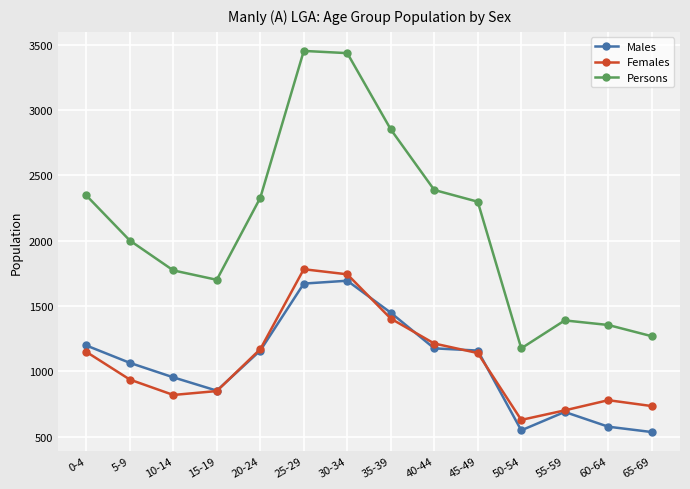

How many data points does each series have?

14